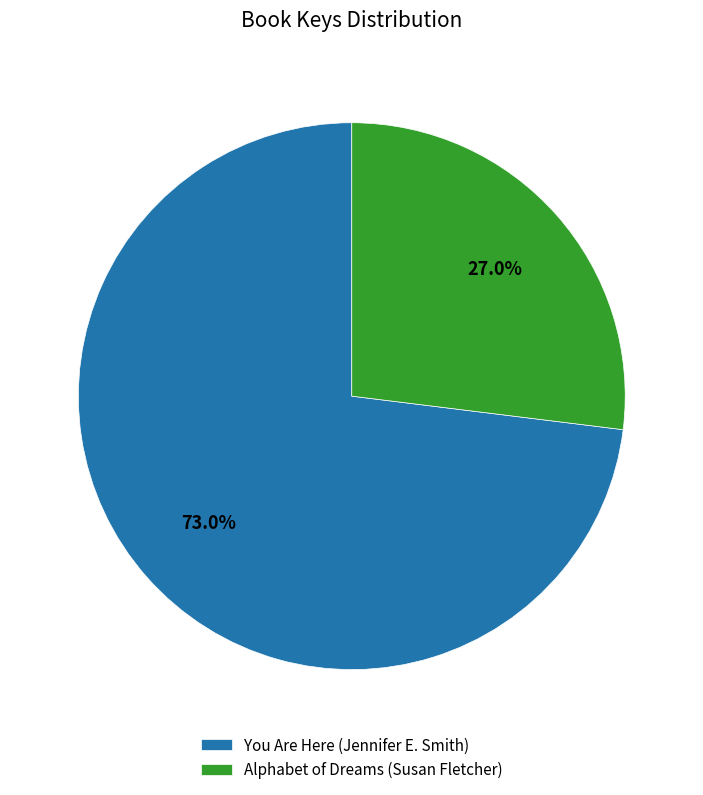

What portion of the pie excludes Alphabet of Dreams (Susan Fletcher)?

73.0%